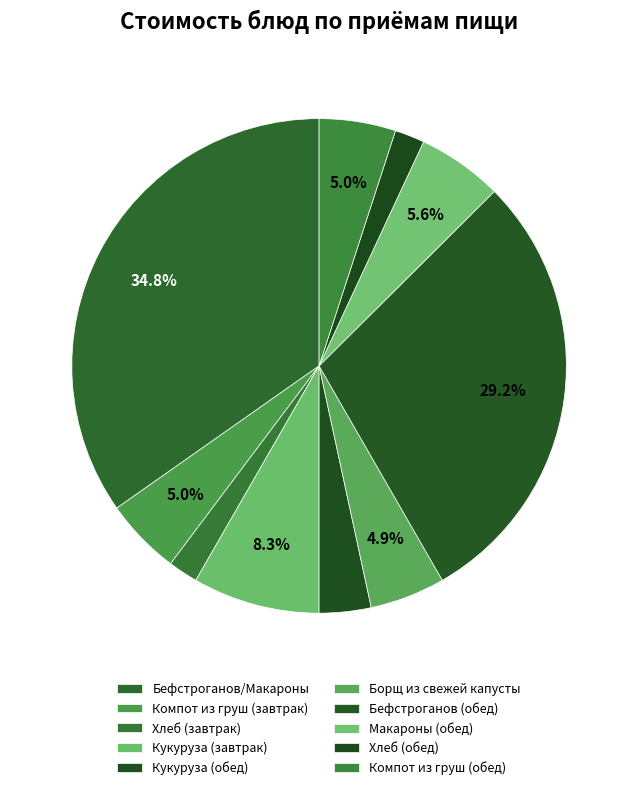

Does Компот из груш (обед) account for over 50% of the chart?

No